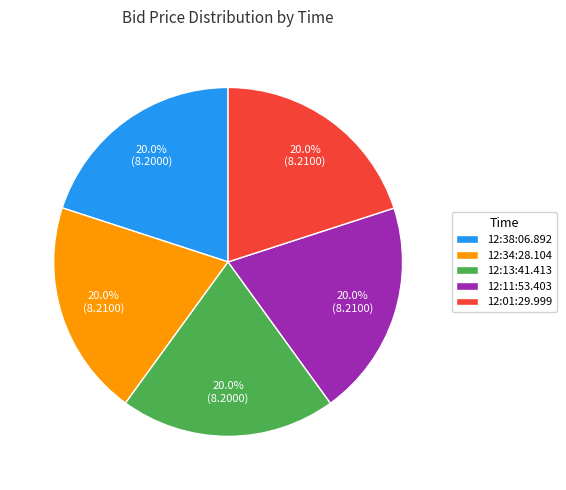

Count the number of slices in the pie.

5